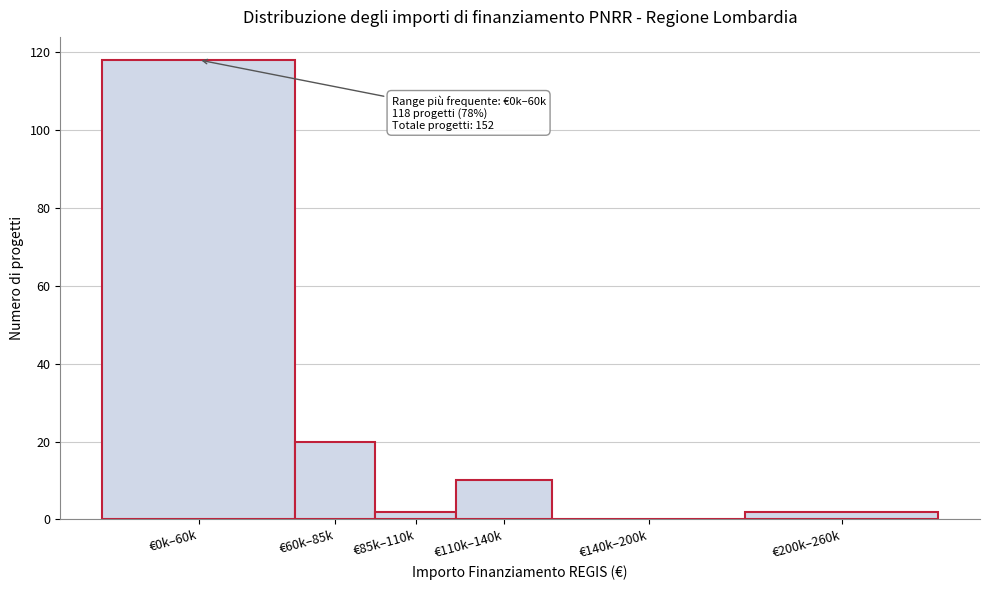

Reading left to right, transcribe all the data shown in this chart.

€0k–60k=118	€60k–85k=20	€85k–110k=2	€110k–140k=10	€140k–200k=0	€200k–260k=2